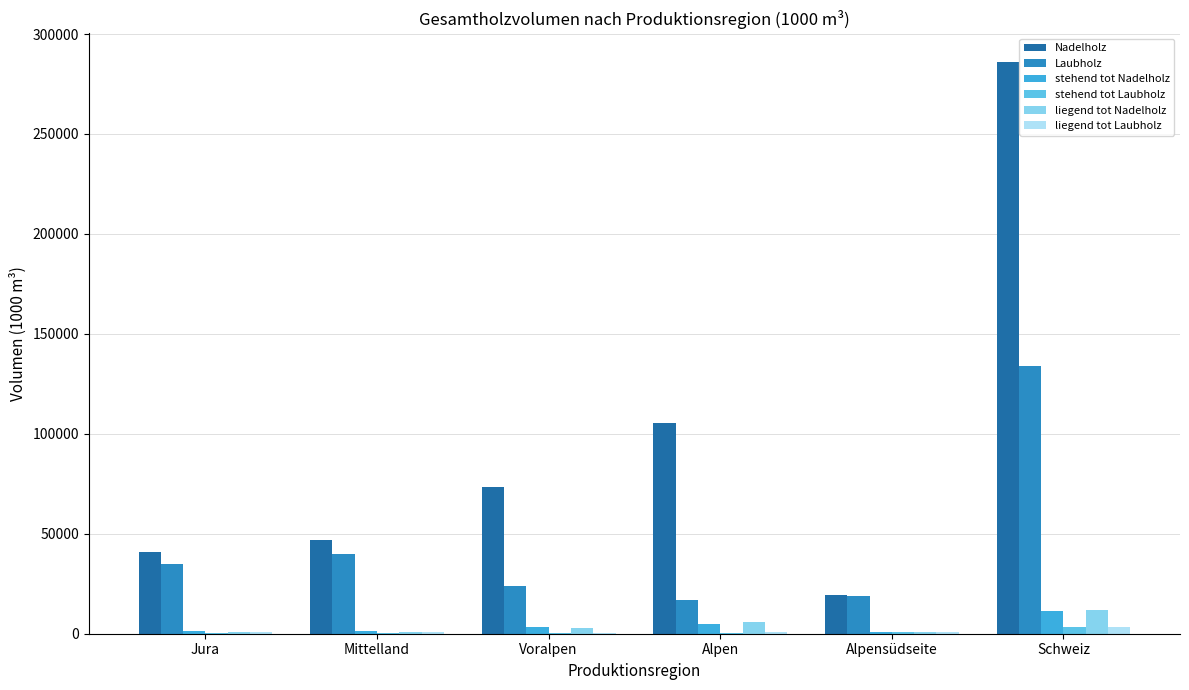

At which category does the chart reach its peak across all series?

Schweiz